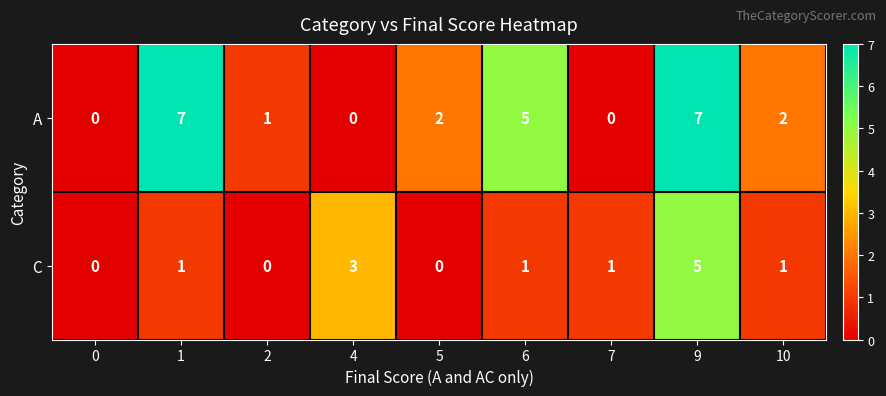

What is the total value across all series at 9?

12